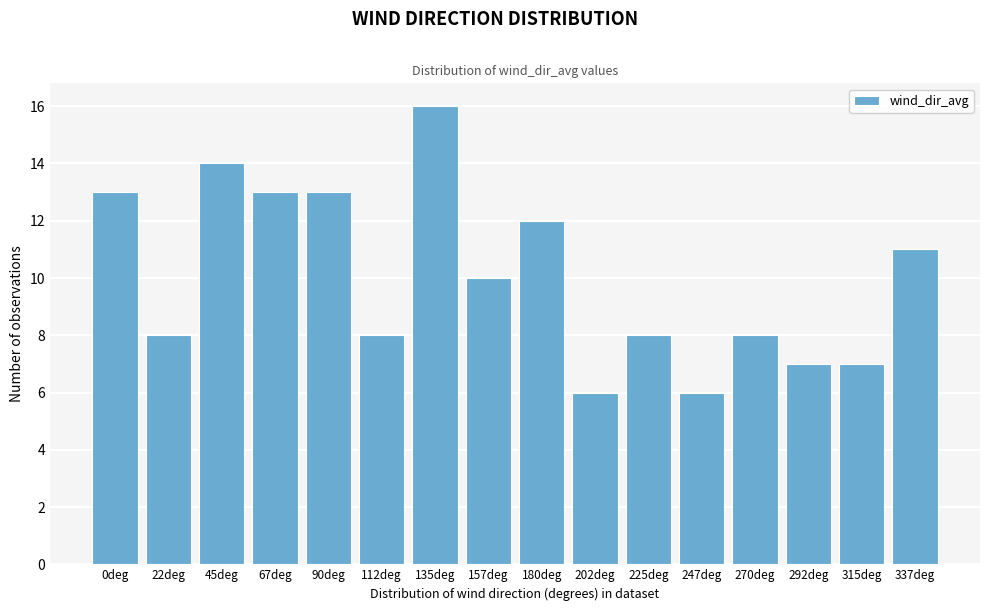

Reading left to right, transcribe all the data shown in this chart.

0deg=13	22deg=8	45deg=14	67deg=13	90deg=13	112deg=8	135deg=16	157deg=10	180deg=12	202deg=6	225deg=8	247deg=6	270deg=8	292deg=7	315deg=7	337deg=11